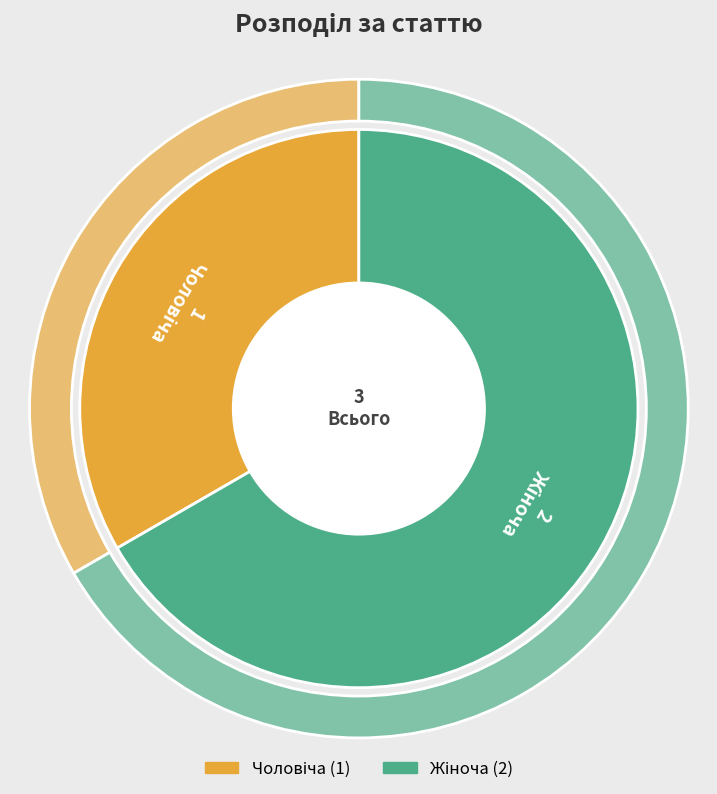

Rank the categories by value from highest to lowest.

Жіноча, Чоловіча